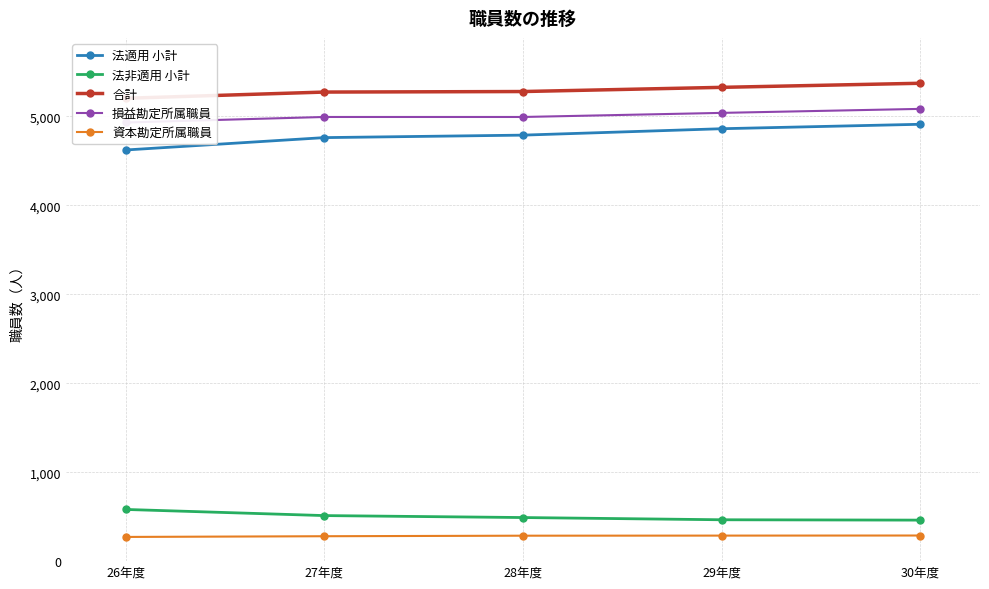

True or false: 法適用 小計 and 合計 intersect in this chart.

False